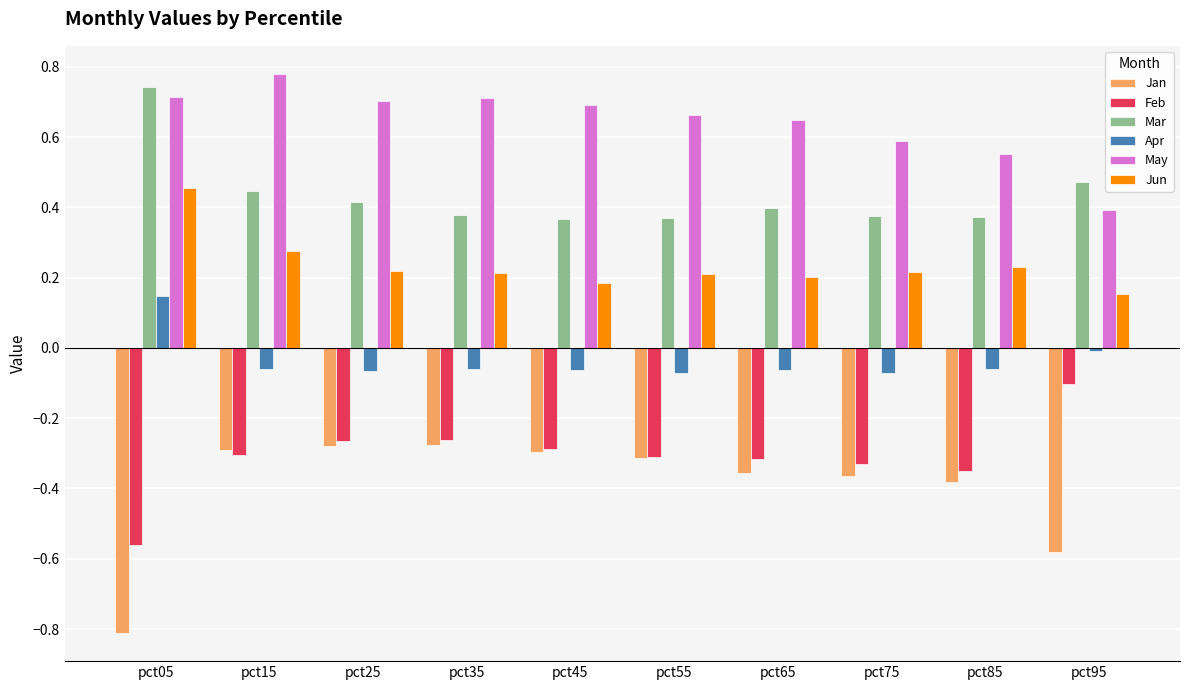

What is the difference between the highest and lowest values at pct75?

1.0